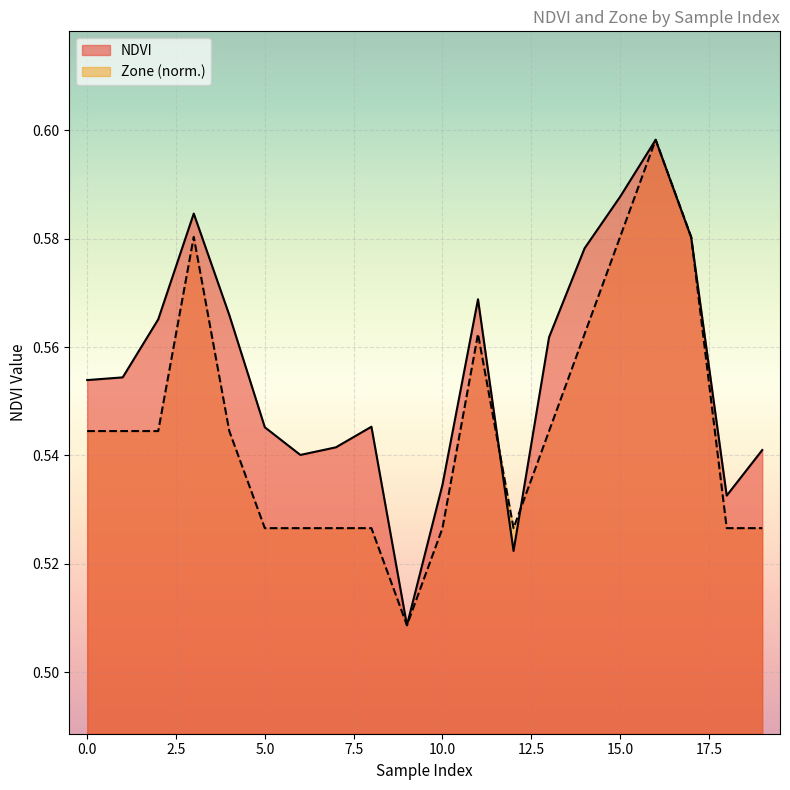

At 2, list the series in order from smallest to largest.

Zone, NDVI